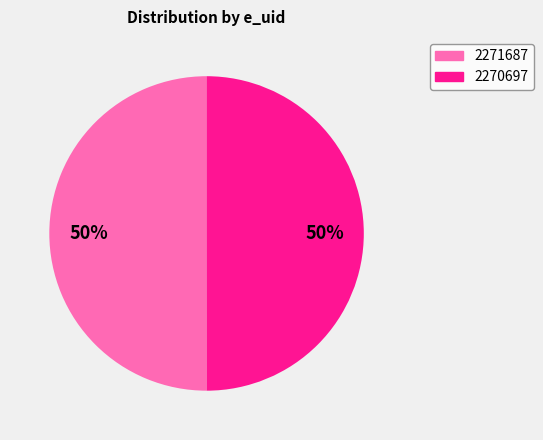

Is it true that 2270697 is 61% of the pie?

False